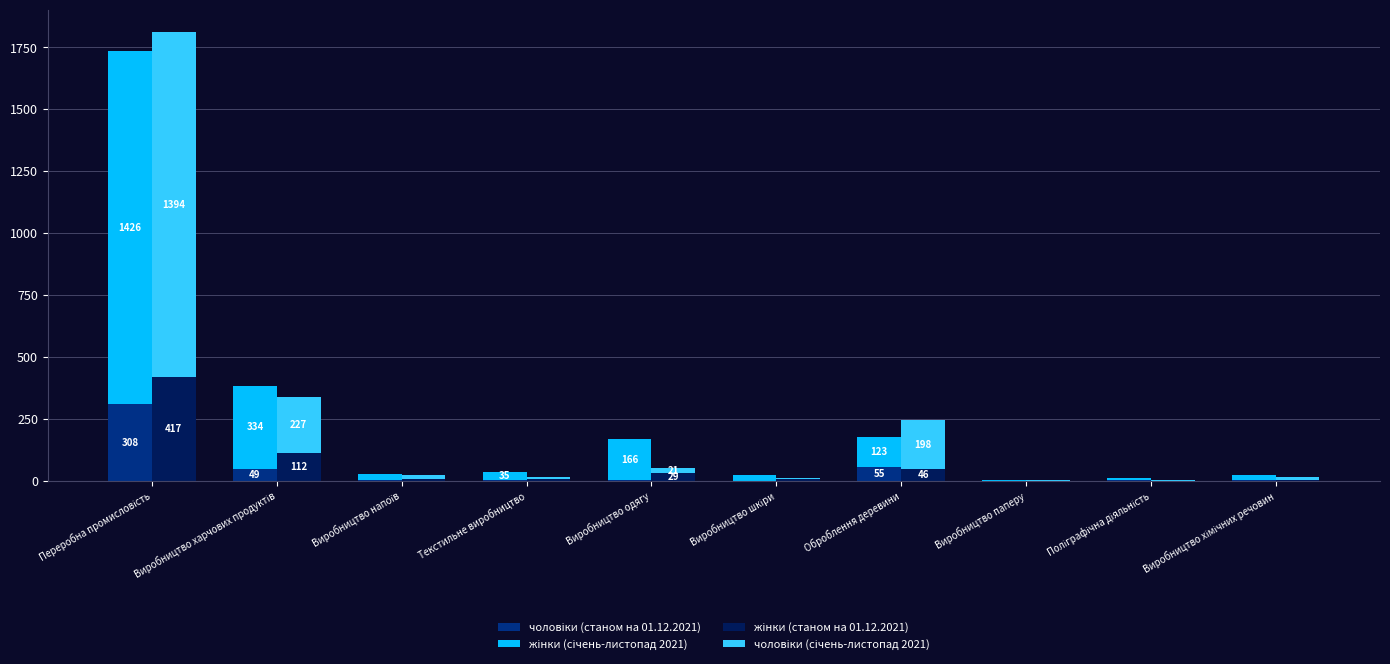

True or false: чоловіки (станом на 01.12.2021) has a value of 1 at Текстильне виробництво.

True